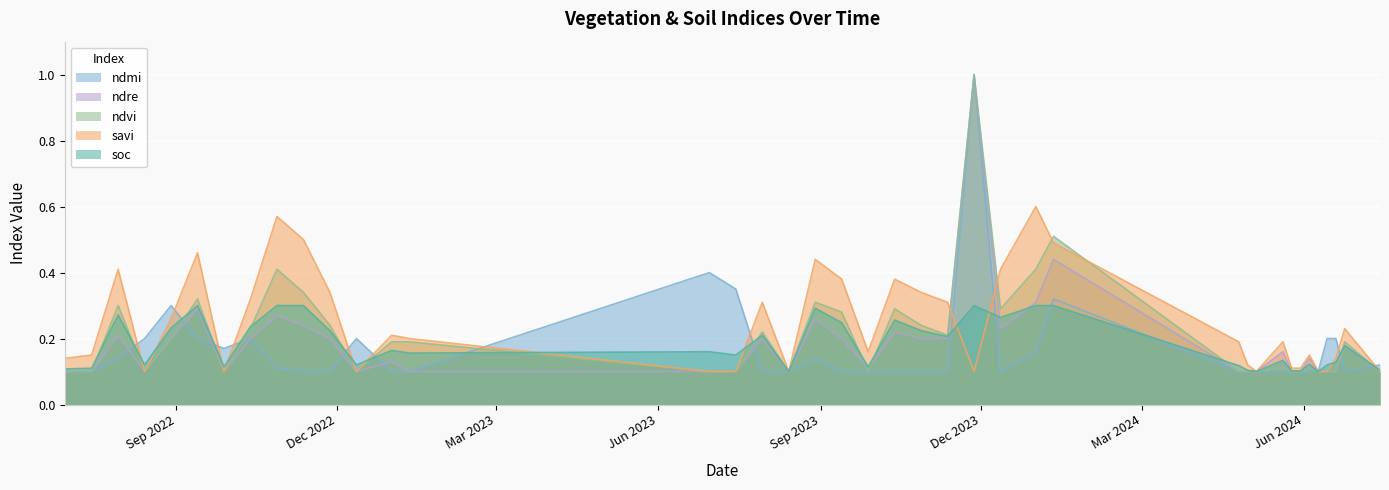

What is the highest value of the soc series?

0.3